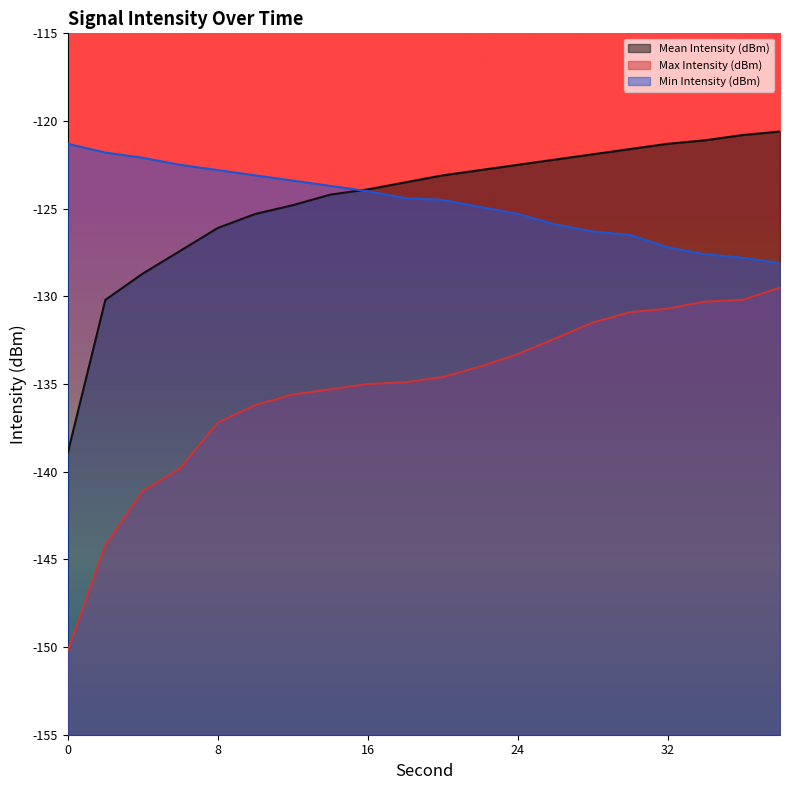

What is the total value across all series at 16?

-382.9